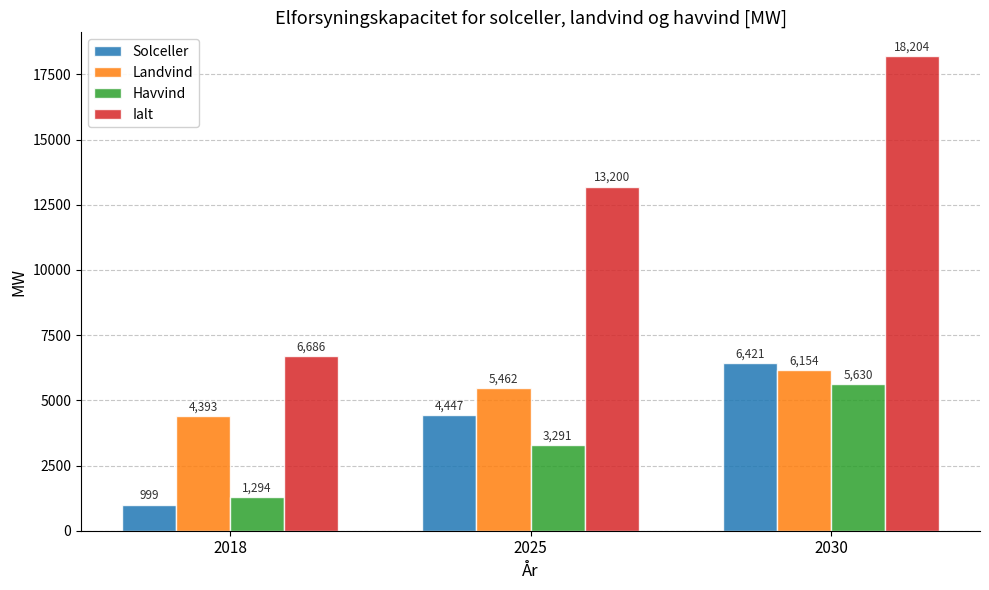

What is the value of the Havvind bar at the 1st from the left?

1294